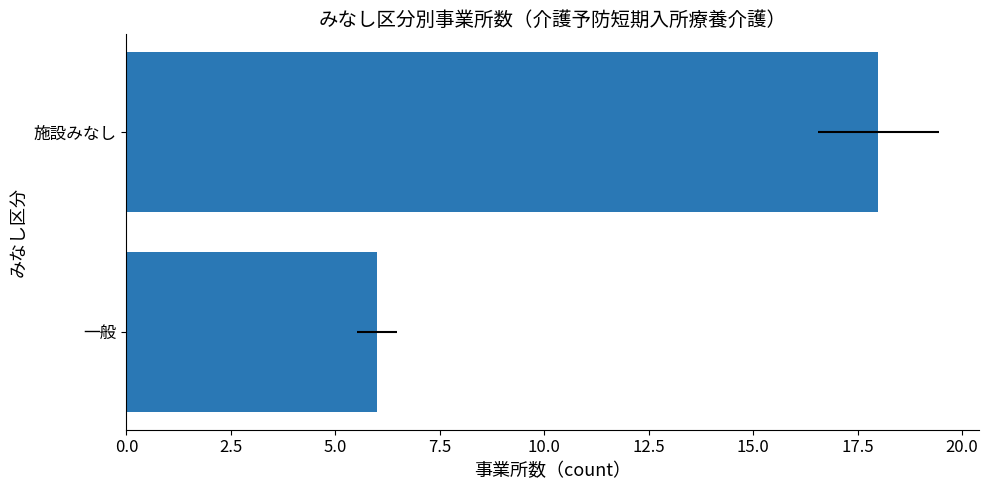

What is the value of the 2nd bar from the left?

18